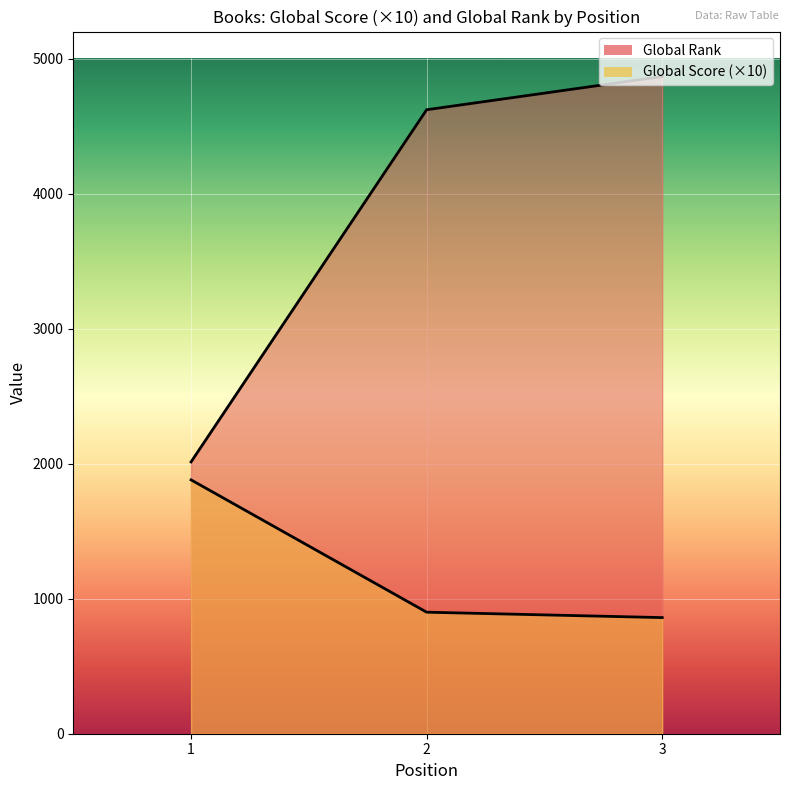

Reading right to left, list all the values displayed in this chart.

Global Score: 860	900	1880
Global Rank: 4867	4621	2013